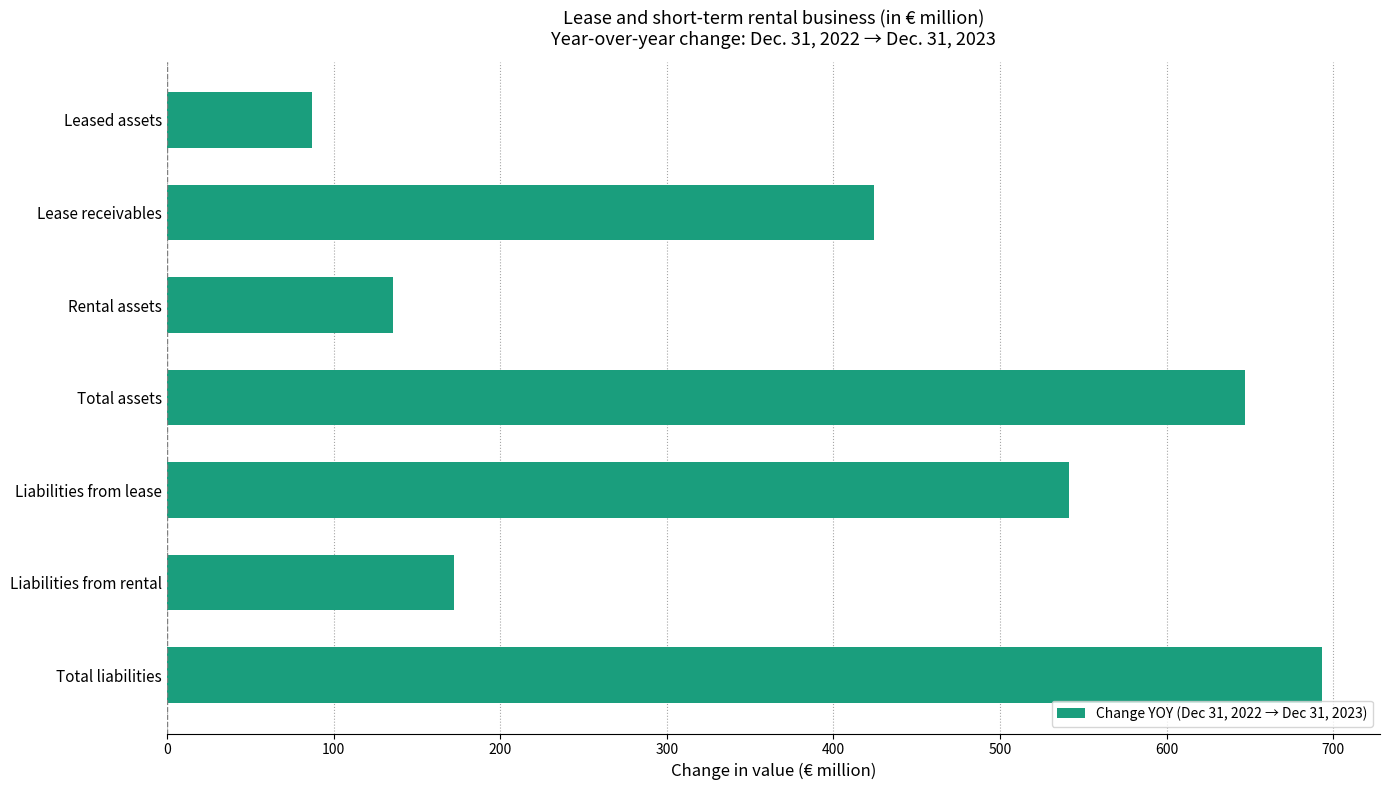

Rank the categories by value from highest to lowest.

Total liabilities, Total assets, Liabilities from lease, Lease receivables, Liabilities from rental, Rental assets, Leased assets